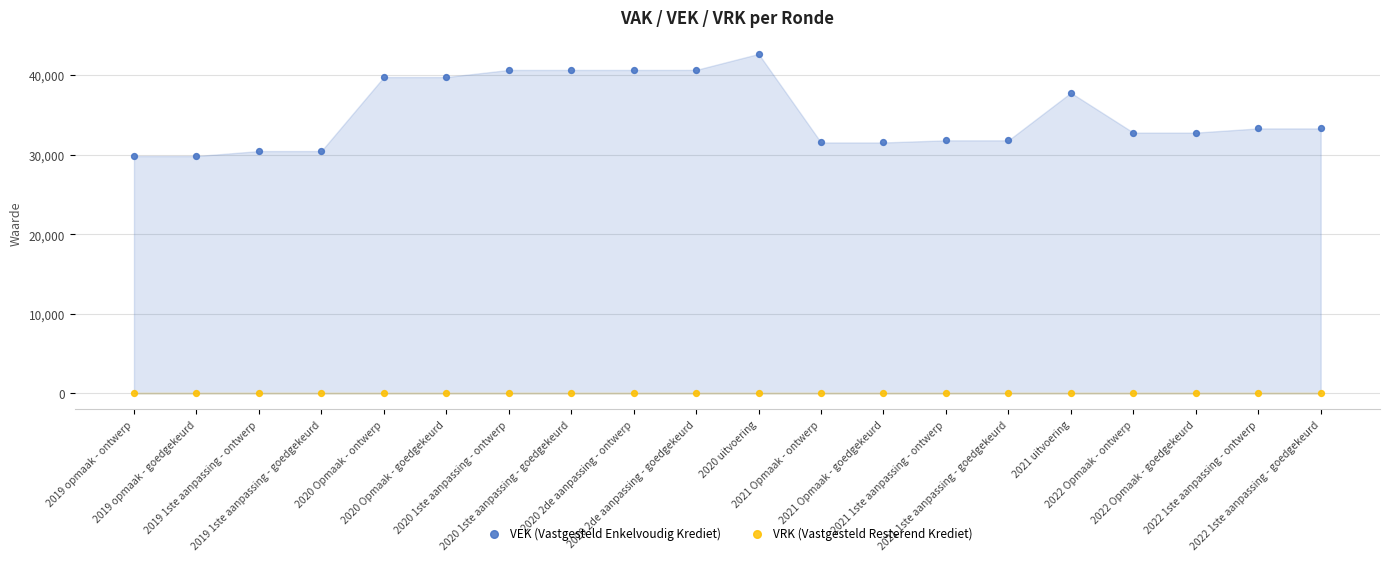

What are all the series names shown in the legend?

VEK (Vastgesteld Enkelvoudig Krediet), VRK (Vastgesteld Resterend Krediet)